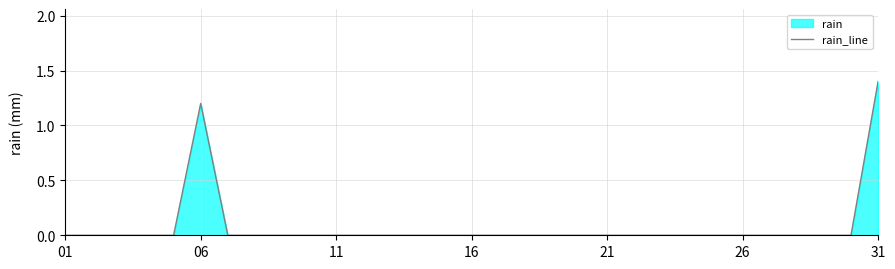

How many points are higher than both their immediate neighbors (excluding endpoints)?

1